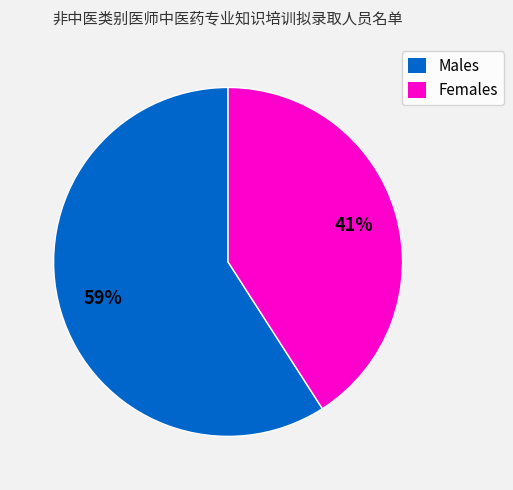

To the nearest percent, what is the difference between the largest and smallest slice percentages?

18%